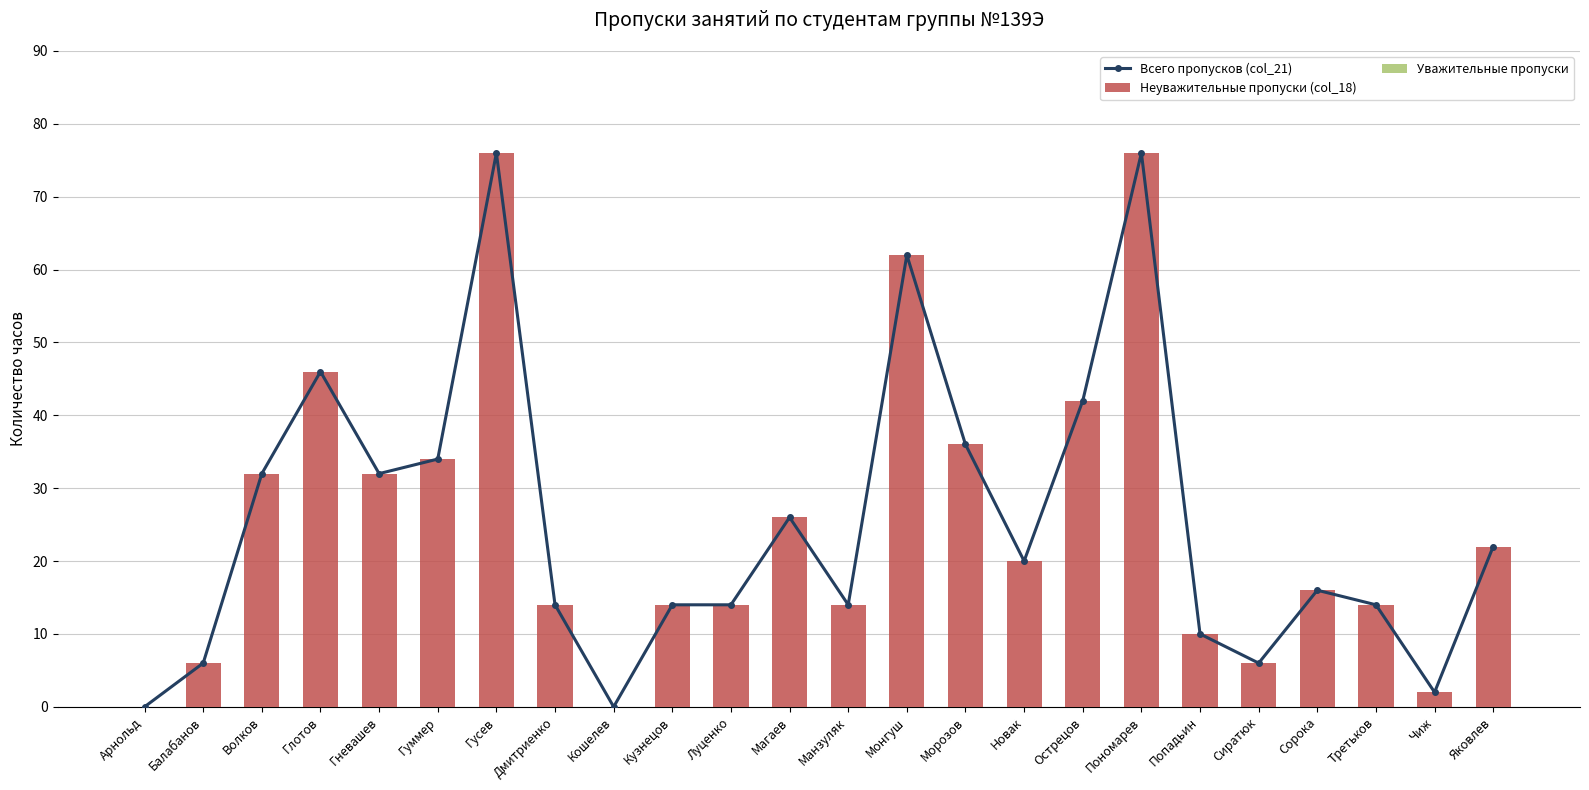

At which label is Уважительные пропуски closest to 0?

Арнольд